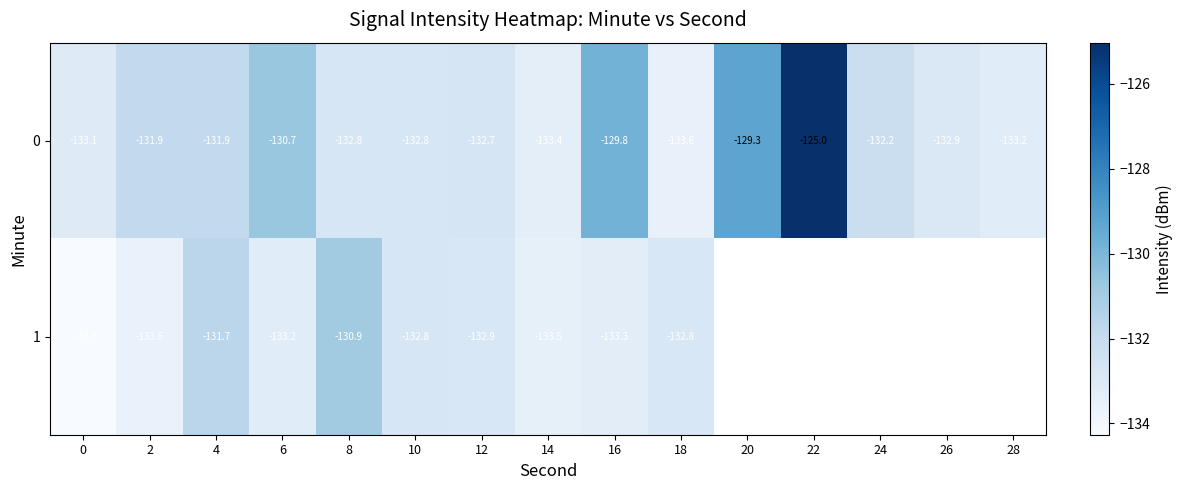

List the series in order of their peak value, lowest first.

row_1, row_0